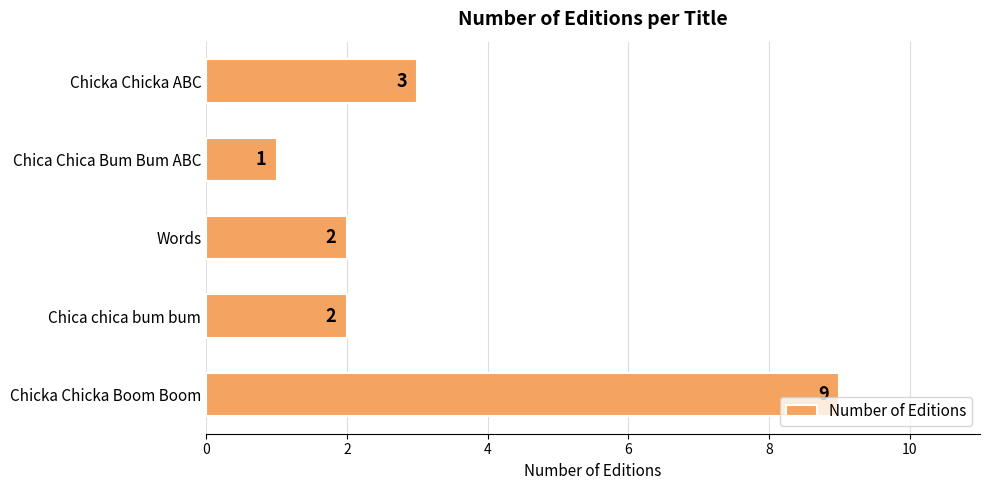

Reading bottom to top, what are all the values shown in this chart?

Chicka Chicka Boom Boom=9	Chica chica bum bum=2	Words=2	Chica Chica Bum Bum ABC=1	Chicka Chicka ABC=3